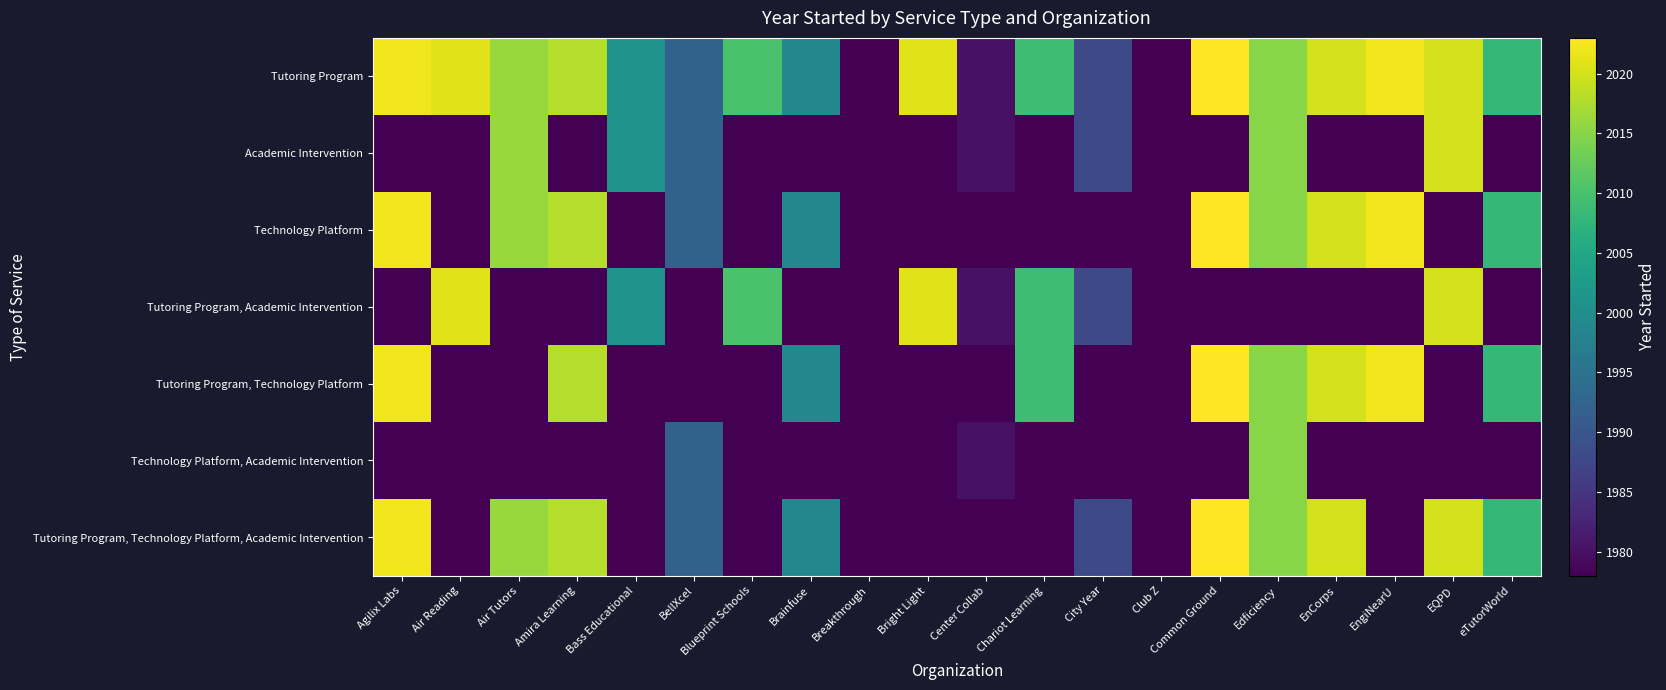

Which series has the largest range (max minus min)?

Tutoring Program